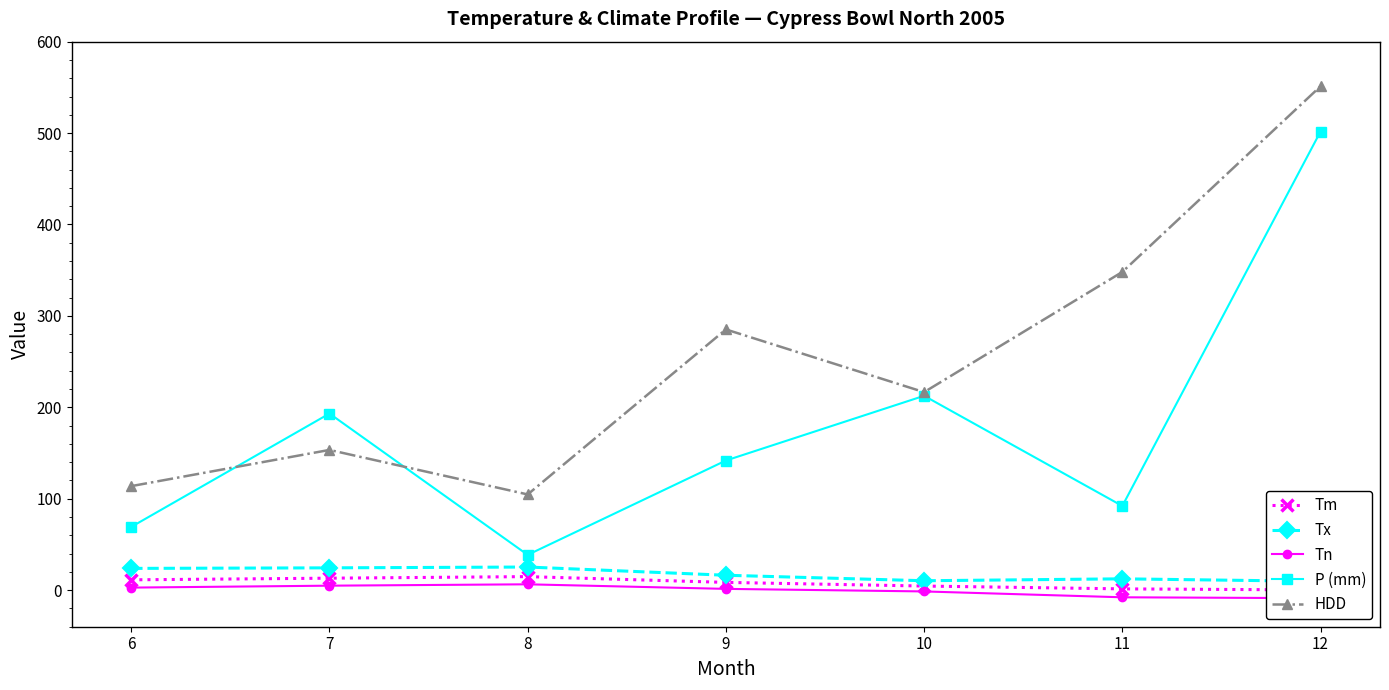

At which label does Tx first exceed 16?

6